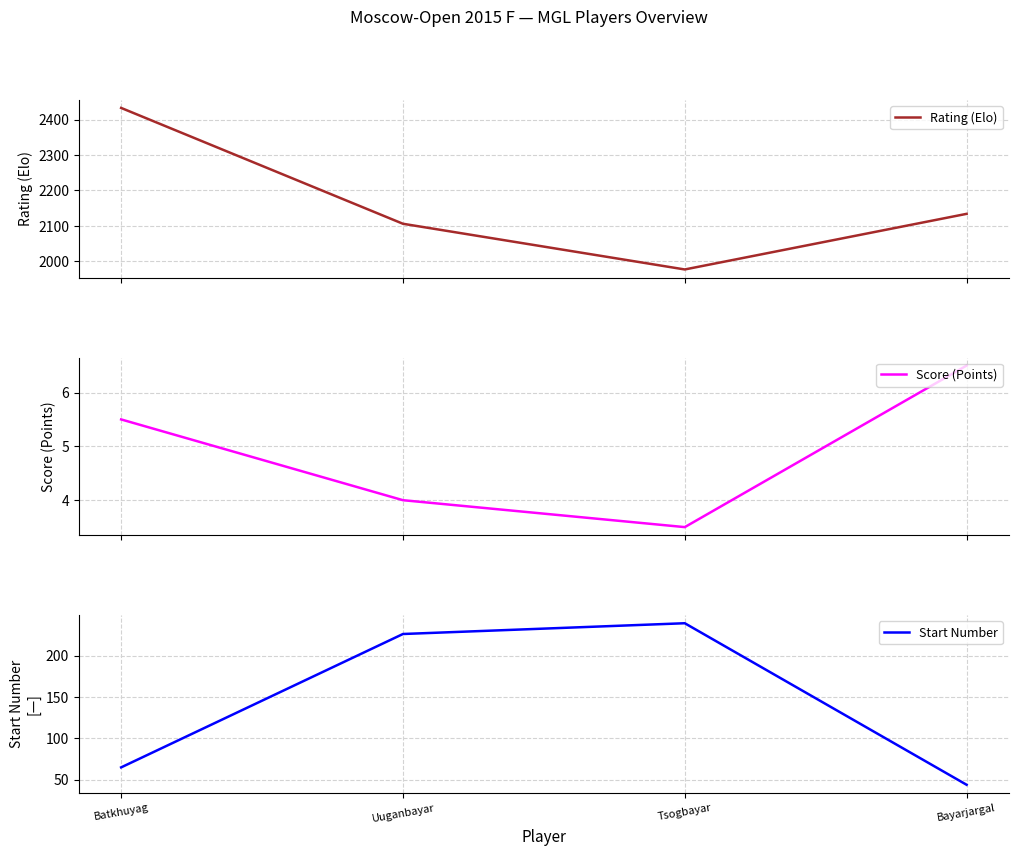

What is the difference between the Start Number values at Bayarjargal and Batkhuyag?

21